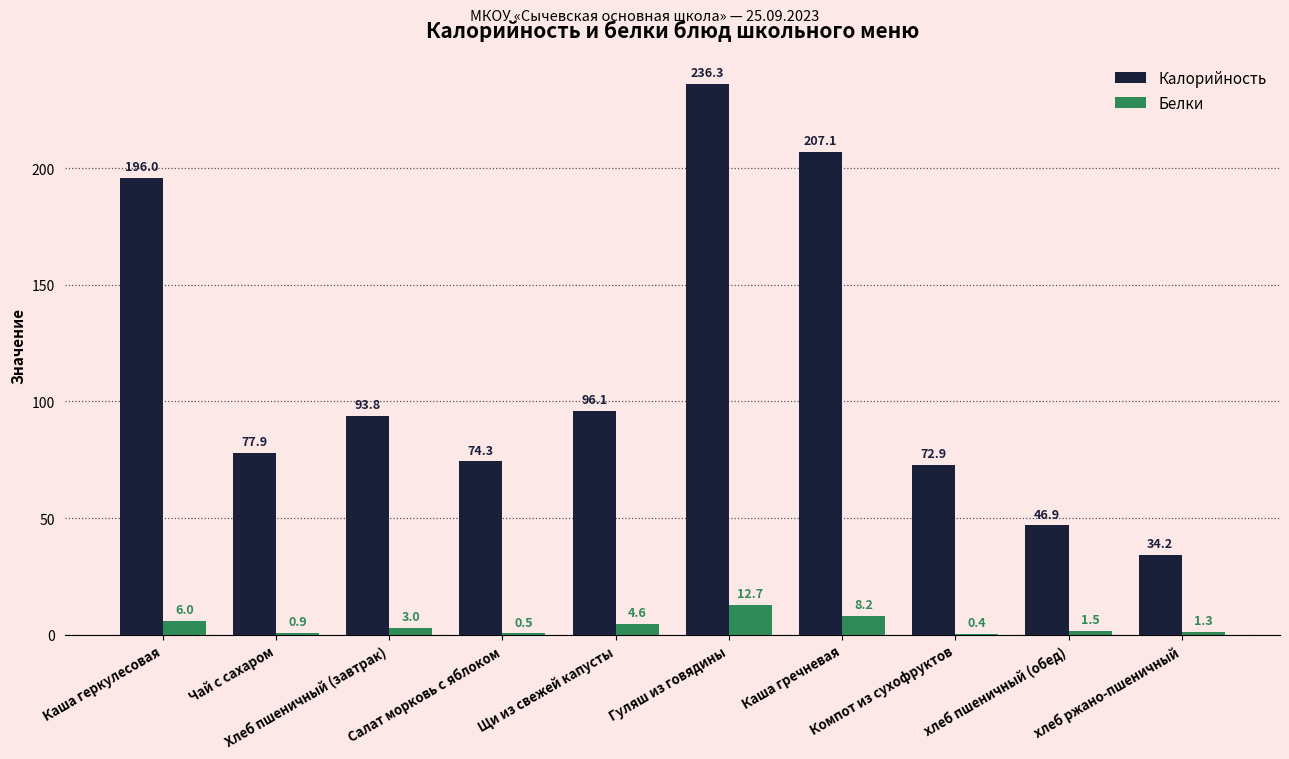

How many groups of bars are there?

10